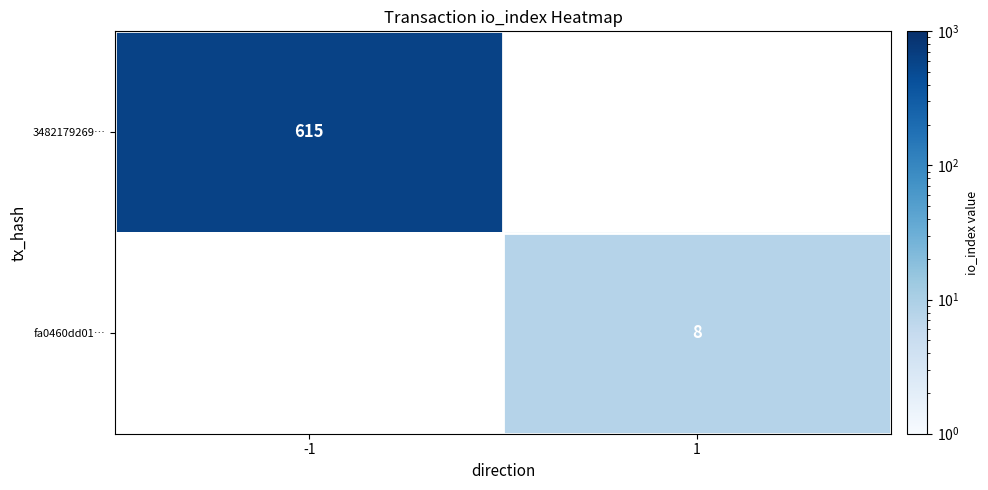

The value of fa0460dd01… at 1 is 3. True or false?

False